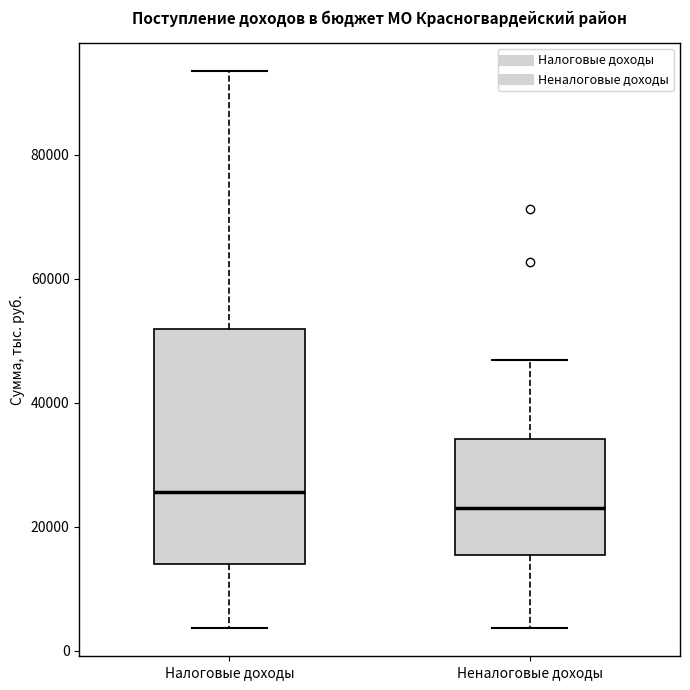

Which box is the tallest, from its lower edge to its upper edge?

Налоговые доходы